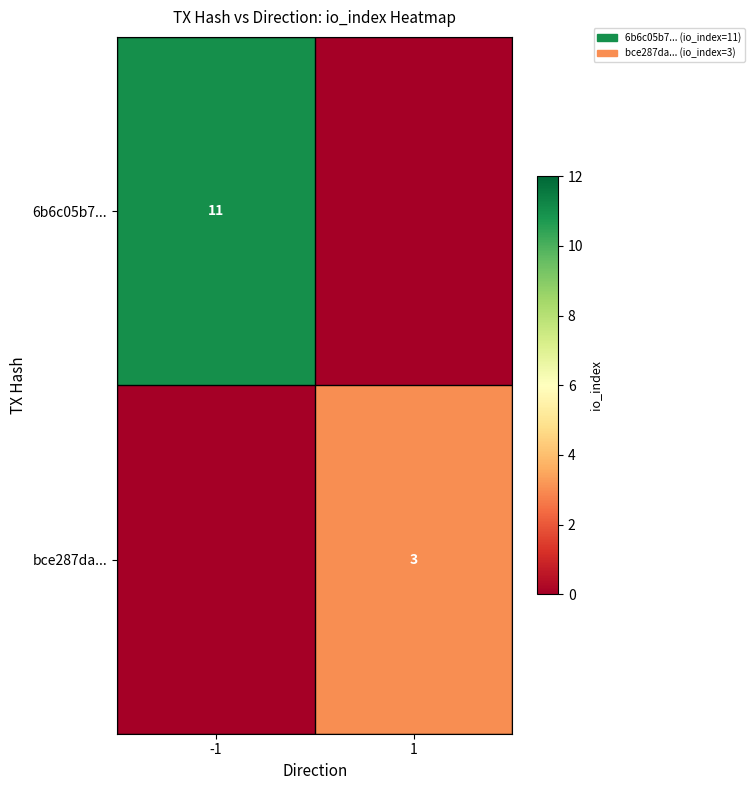

The bce287da... series shows 2 at 1. True or false?

False